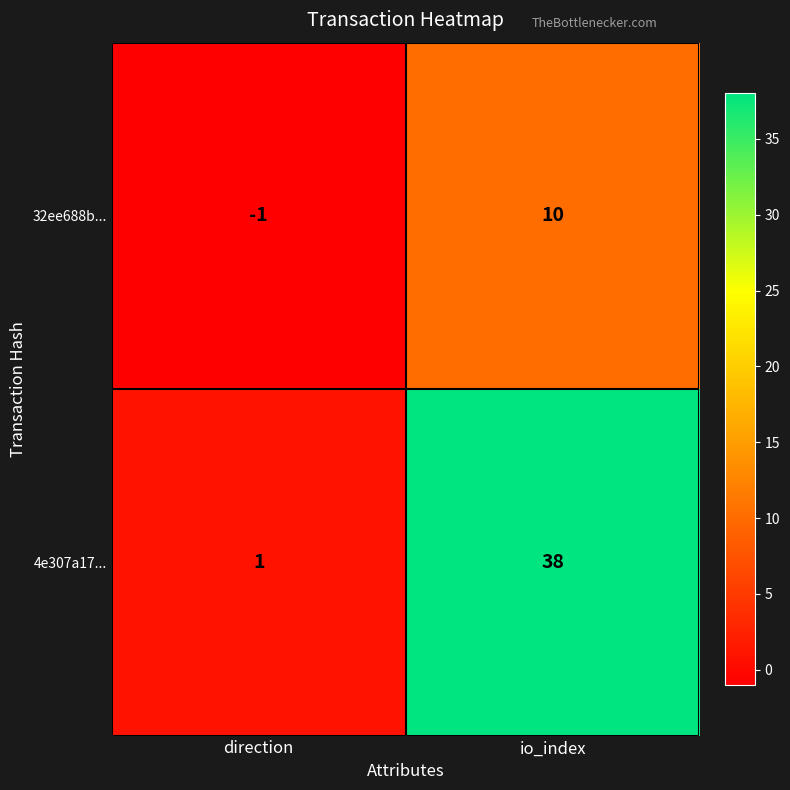

Which series has the largest total across all categories?

4e307a17...